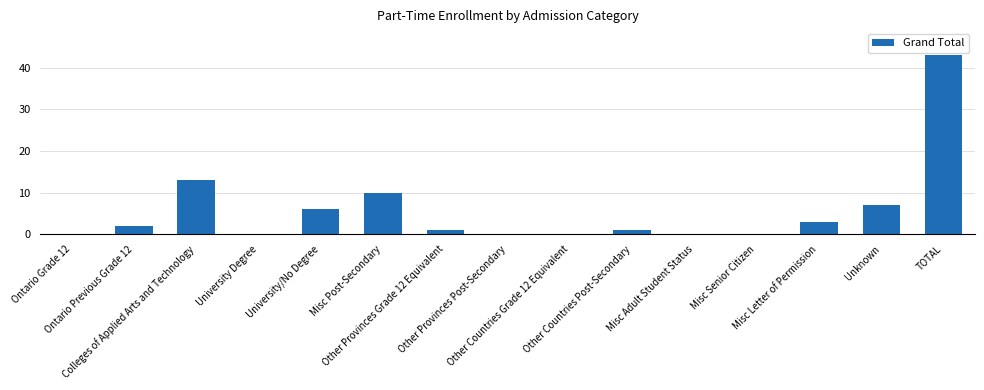

Reading right to left, extract all data points from this chart.

43	7	3	0	0	1	0	0	1	10	6	0	13	2	0